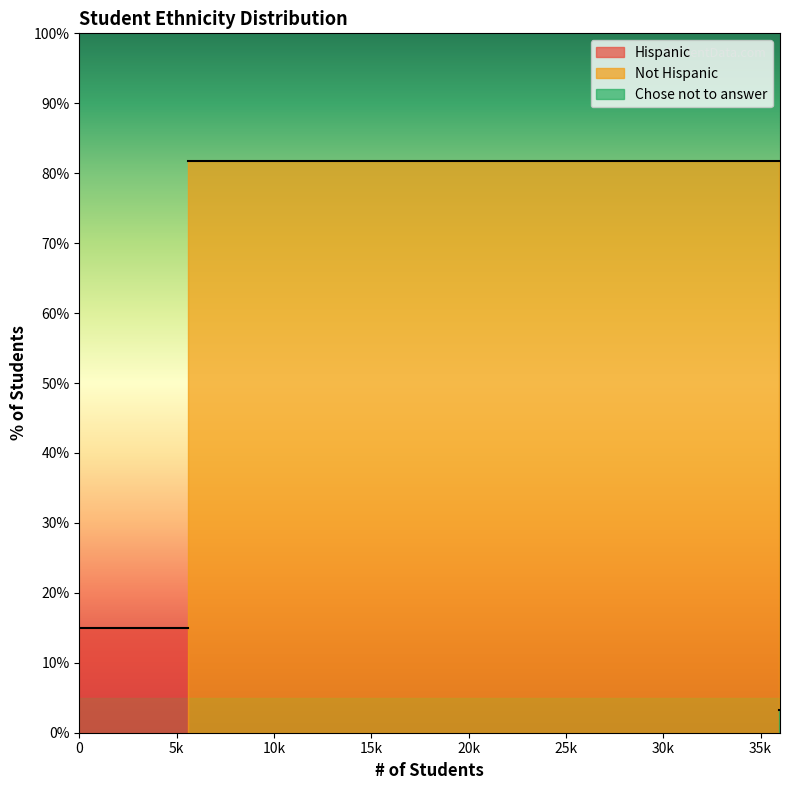

What position from the left is Chose not to answer?

3